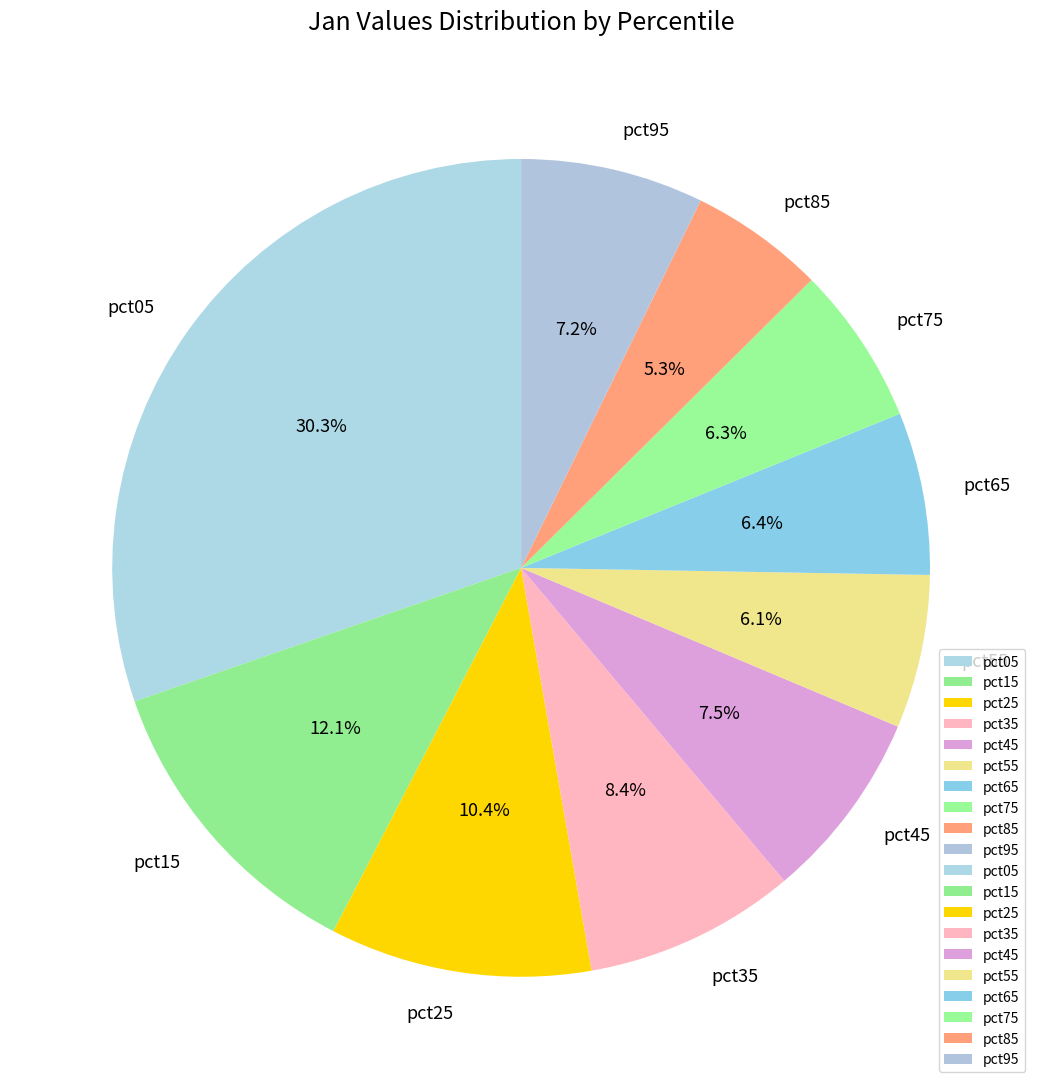

Is there any slice that represents more than half of the pie?

No